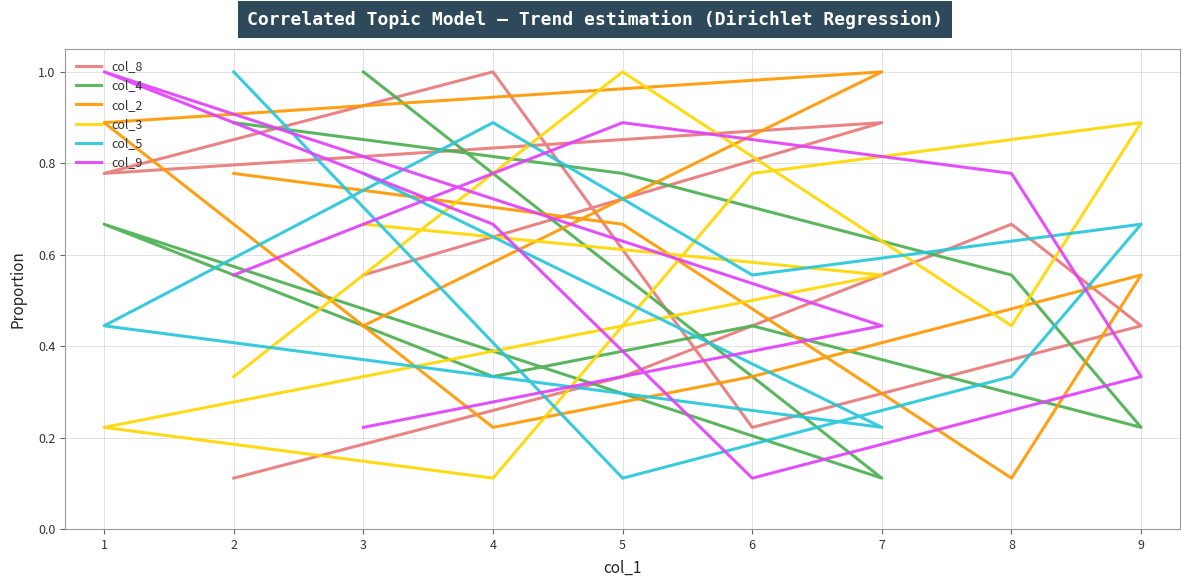

Which series ends up on top after the final intersection of col_9 and col_2?

col_2